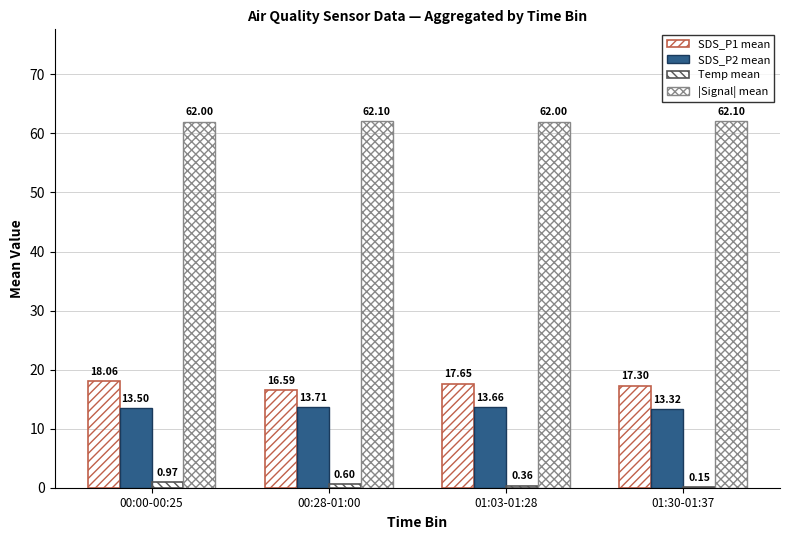

Reading left to right, transcribe all the data shown in this chart.

SDS_P1 mean: 00:00-00:25=18.1	00:28-01:00=16.6	01:03-01:28=17.6	01:30-01:37=17.3
SDS_P2 mean: 00:00-00:25=13.5	00:28-01:00=13.7	01:03-01:28=13.7	01:30-01:37=13.3
Temp mean: 00:00-00:25=1.0	00:28-01:00=0.6	01:03-01:28=0.4	01:30-01:37=0.2
|Signal| mean: 00:00-00:25=62.0	00:28-01:00=62.1	01:03-01:28=62.0	01:30-01:37=62.1